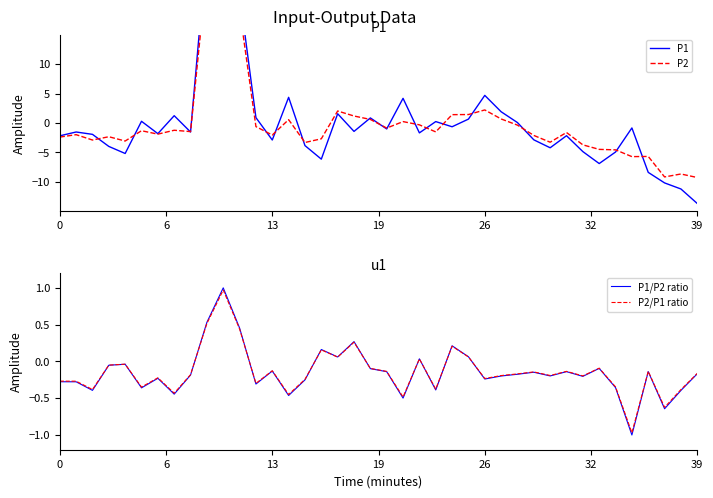

What is the difference between the P1 values at 17 and 37?

11.8